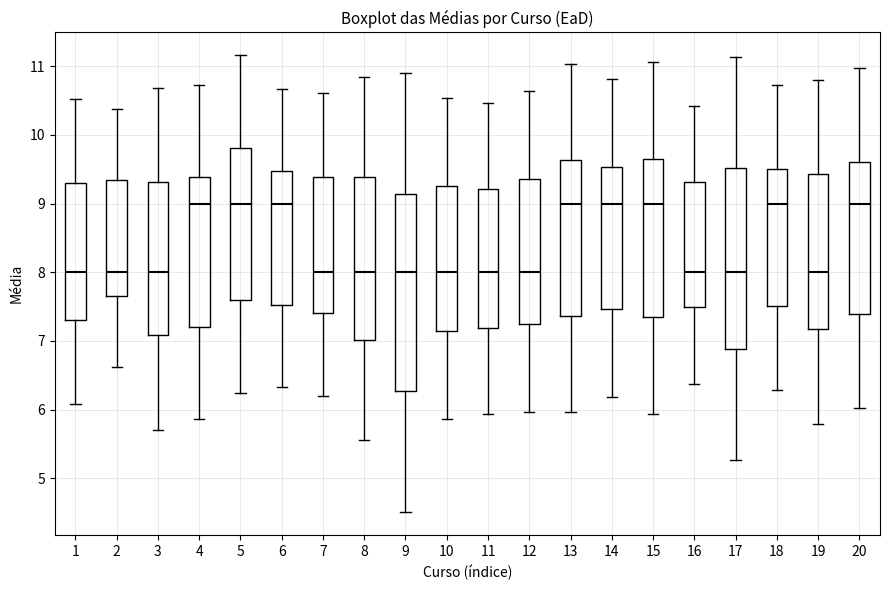

Where does the lower whisker of the box at x = 20 end on the y-axis? The values are not printed on the chart, so give them approximately, as read against the axis.

6.0